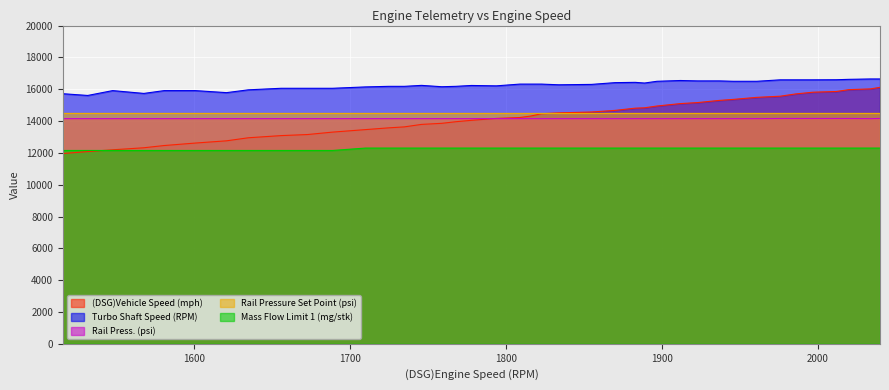

Which series has the largest range (max minus min)?

(DSG)Vehicle Speed (mph)